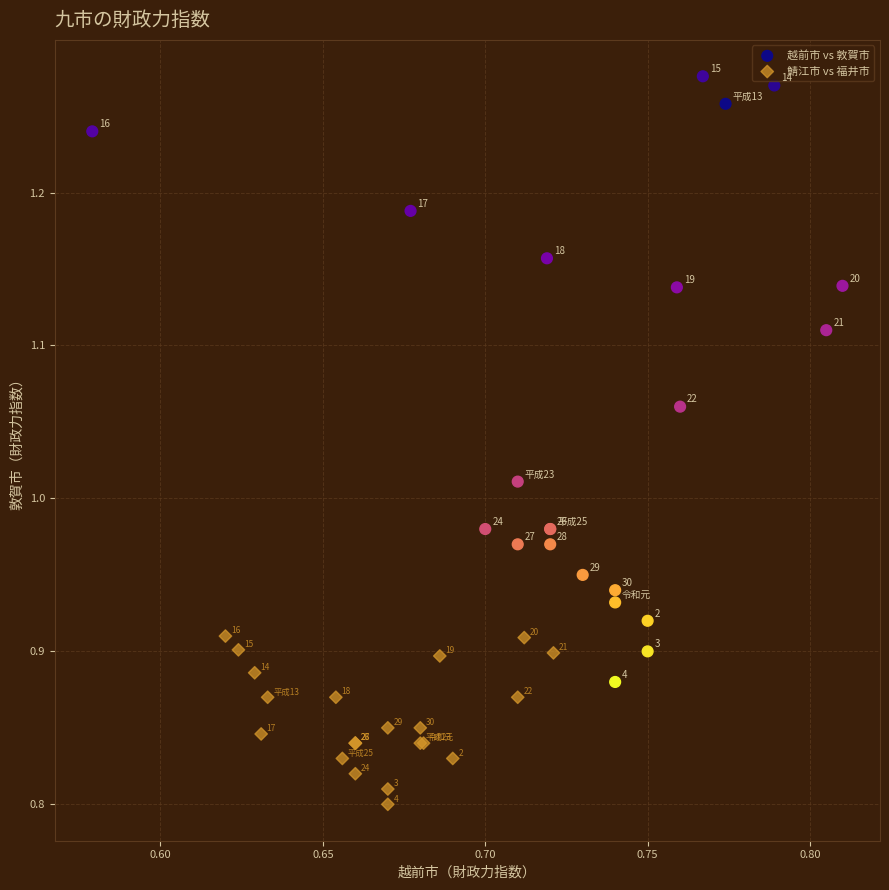

Which series reaches the maximum Y coordinate?

越前市 vs 敦賀市